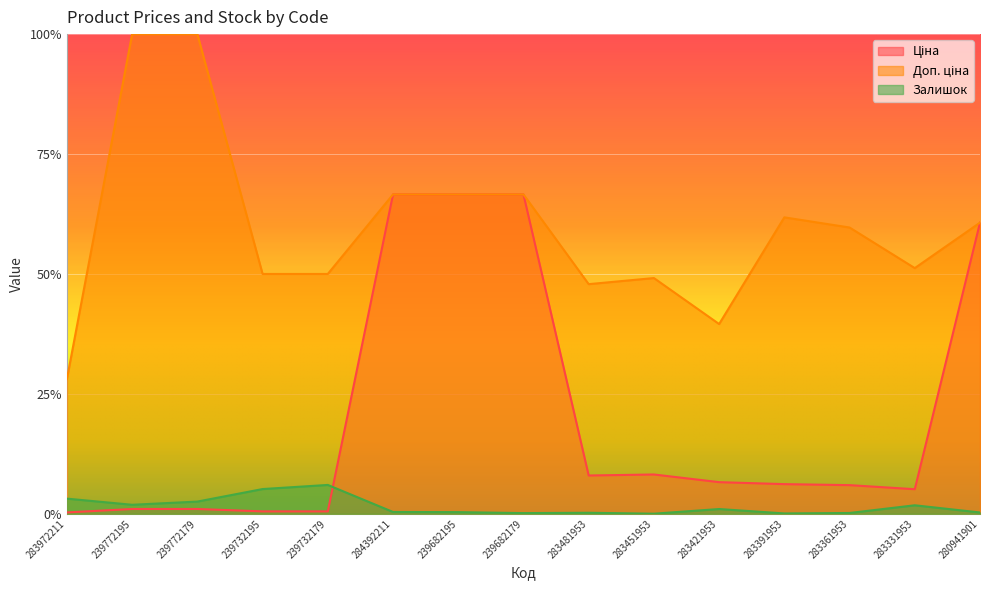

Reading left to right, what are all the values shown in this chart?

Ціна: 0.0	0.0	0.0	0.0	0.0	0.7	0.7	0.7	0.1	0.1	0.1	0.1	0.1	0.1	0.6
Доп. ціна: 0.3	1.0	1.0	0.5	0.5	0.7	0.7	0.7	0.5	0.5	0.4	0.6	0.6	0.5	0.6
Залишок: 0.0	0.0	0.0	0.1	0.1	0.0	0.0	0.0	0.0	0.0	0.0	0.0	0.0	0.0	0.0